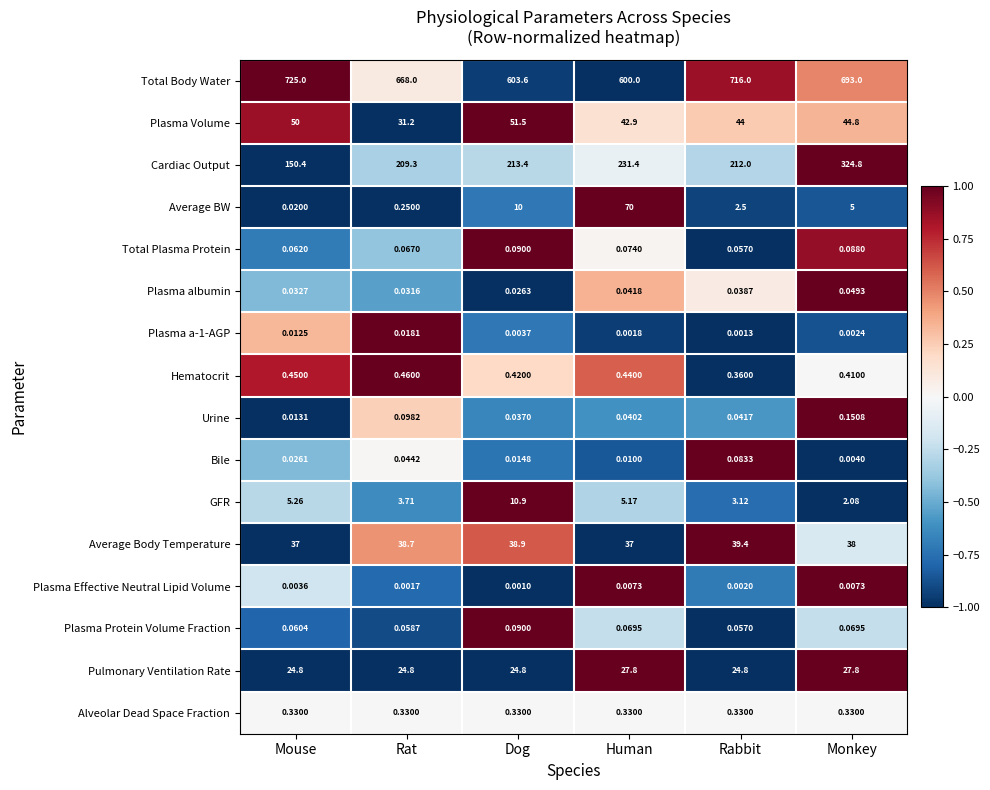

How many distinct data groups are displayed?

16